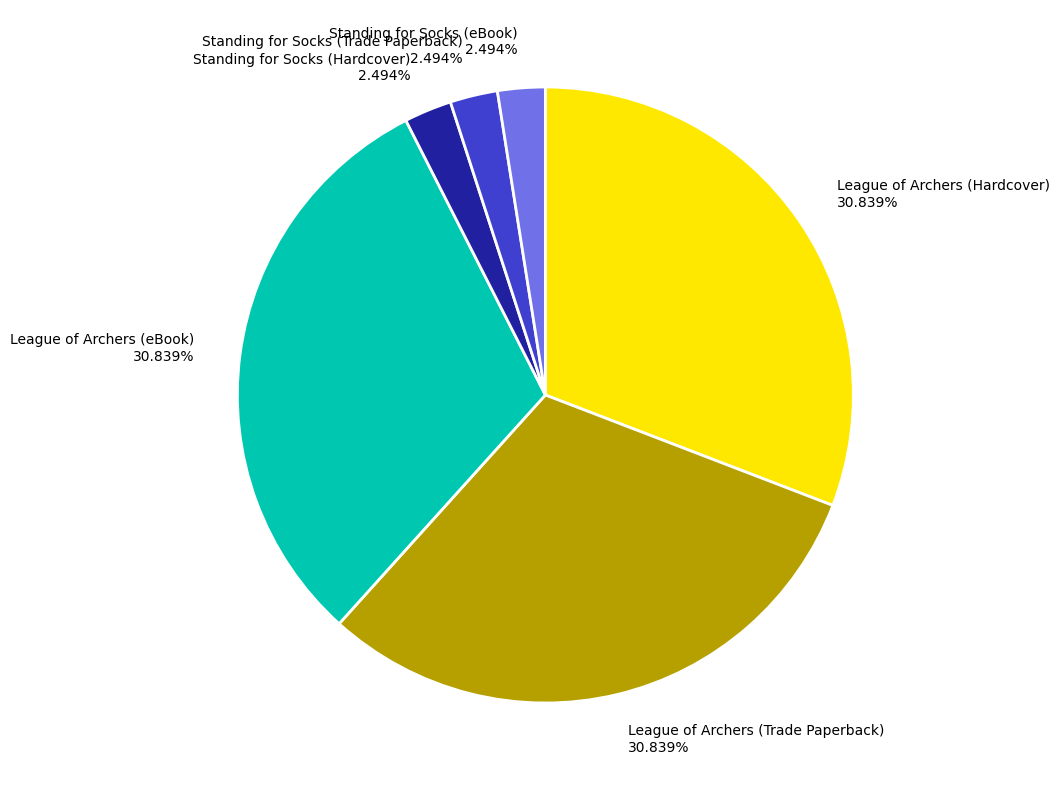

How many segments does this pie chart have?

6